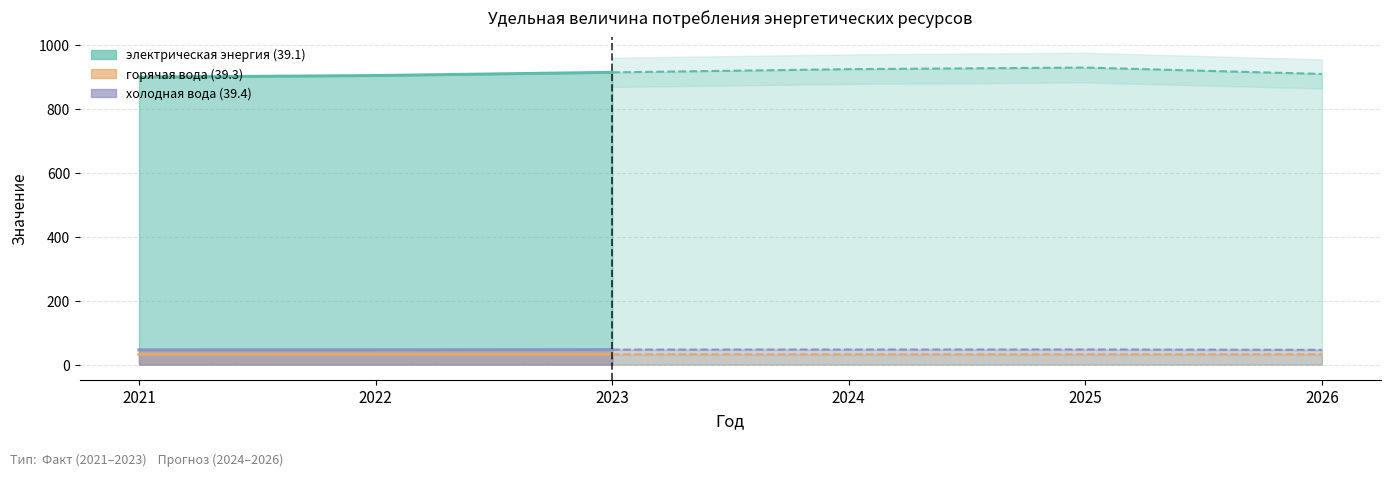

Rank the series at 2024 from lowest to highest value.

горячая вода (39.3), холодная вода (39.4), электрическая энергия (39.1)